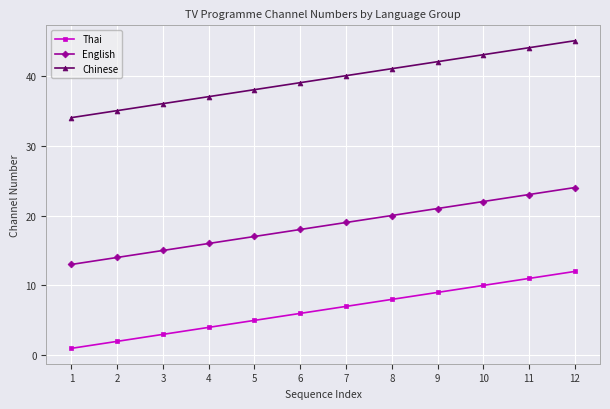

What is the value of the Chinese point at the 11th from the left?

44